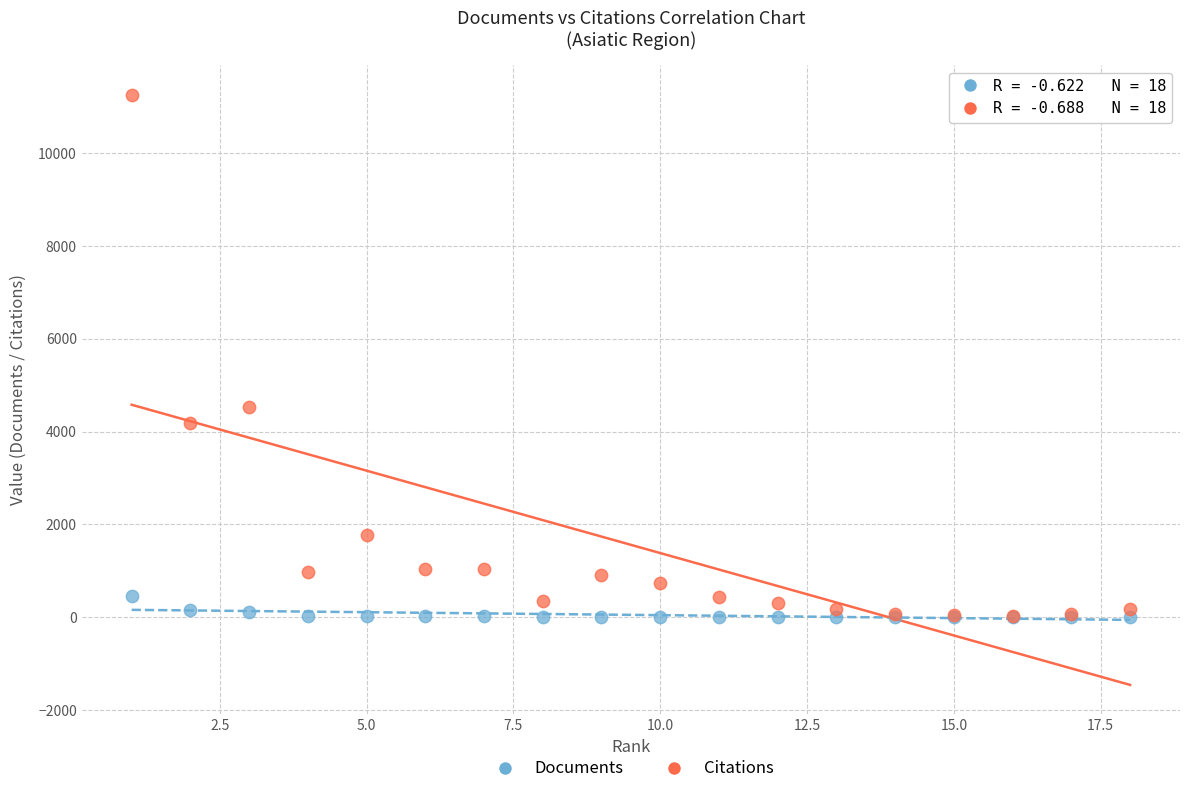

Across all series, what Y value is closest to 5632?

4523